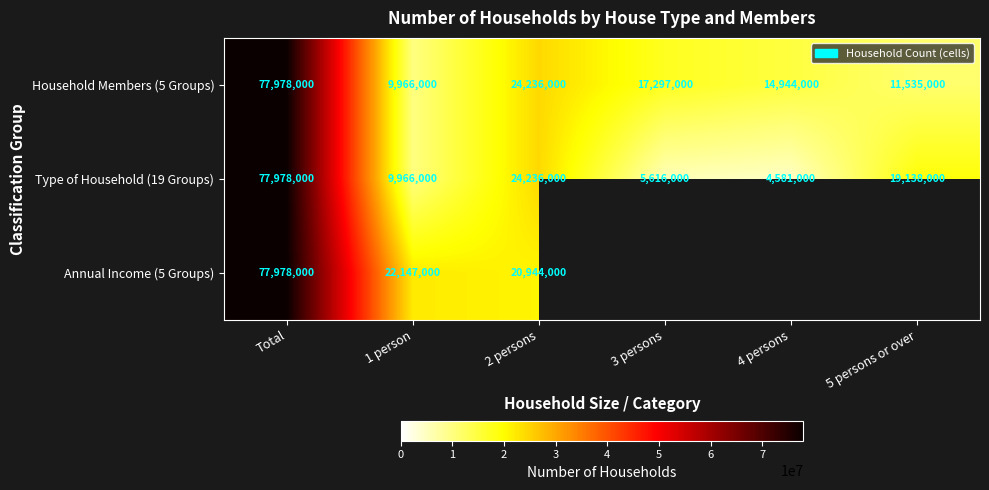

True or false: Type of Household (19 Groups) has a value of 2413534.1 at 4 persons.

False